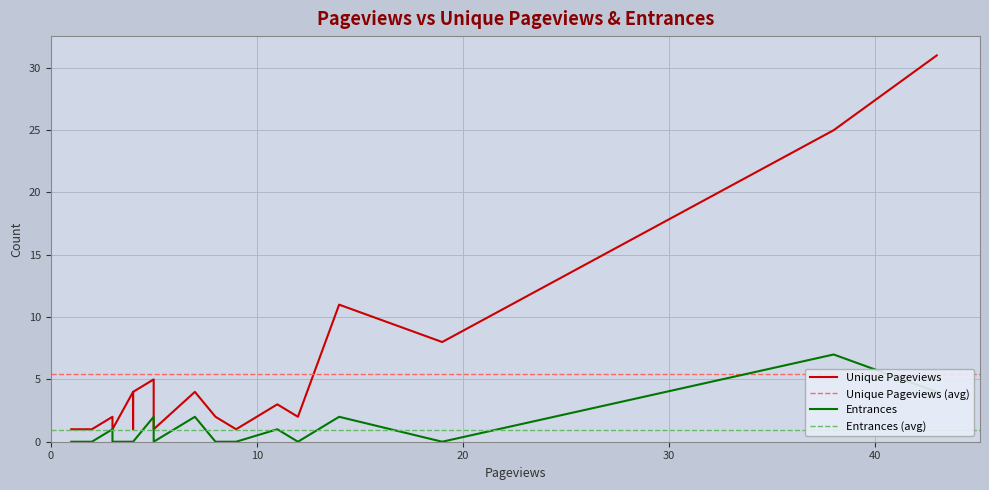

List the series in order of their peak value, lowest first.

Entrances, Unique Pageviews